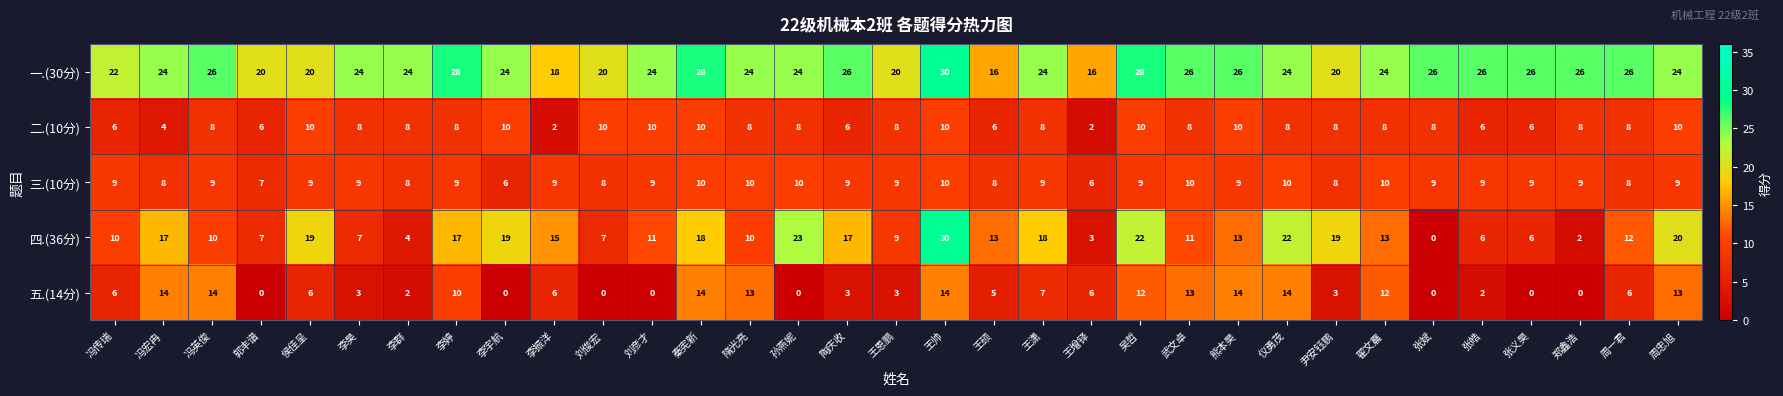

Between 郑鑫浩 and 周一君, which series saw the biggest shift?

四.(36分)